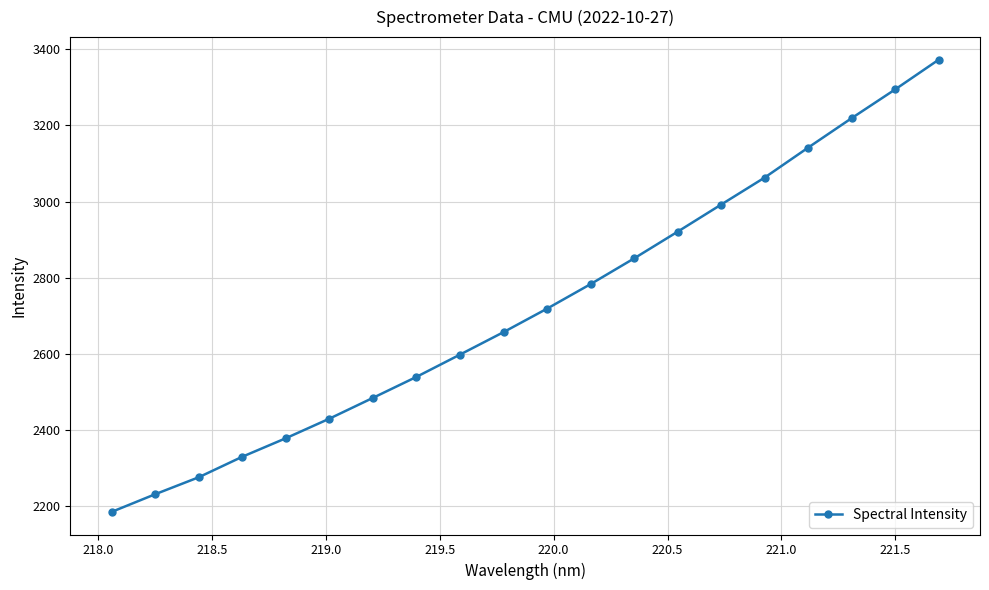

What is the greatest value displayed?

3372.6